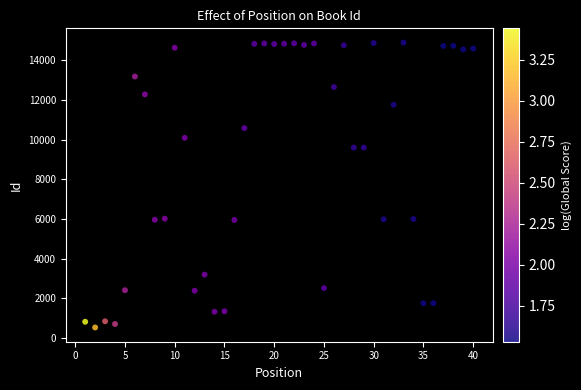

What is the range of X values (max minus min)?

39